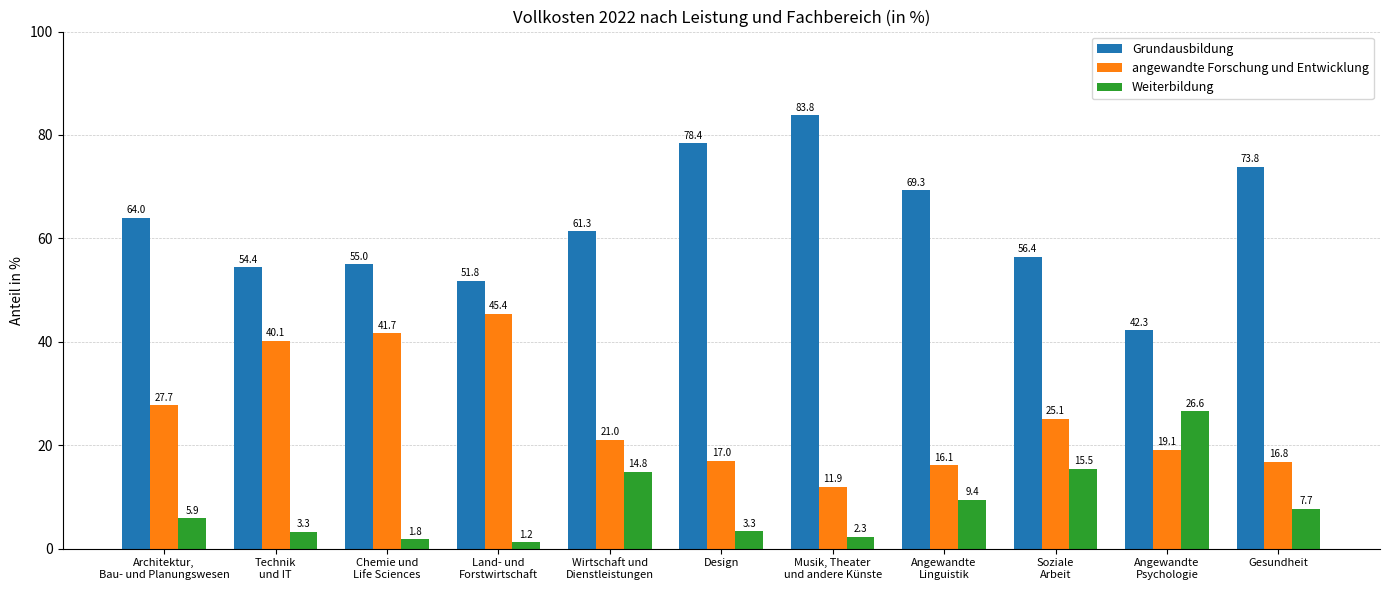

What is the difference between the maximum and minimum values in the Weiterbildung series?

25.4